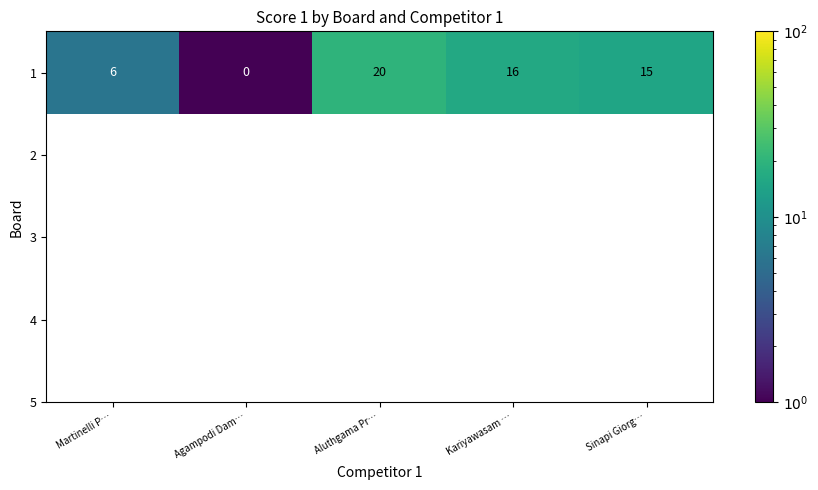

Reading left to right, transcribe all the data shown in this chart.

Martinelli P…=6.0	Agampodi Dam…=0.1	Aluthgama Pr…=20.0	Kariyawasam …=16.0	Sinapi Giorg…=15.0